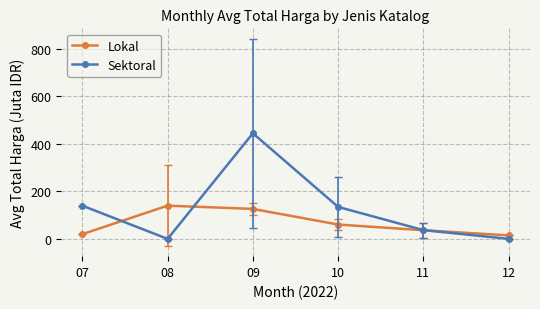

What is the value of the Lokal point at the 5th from the left?

36.5